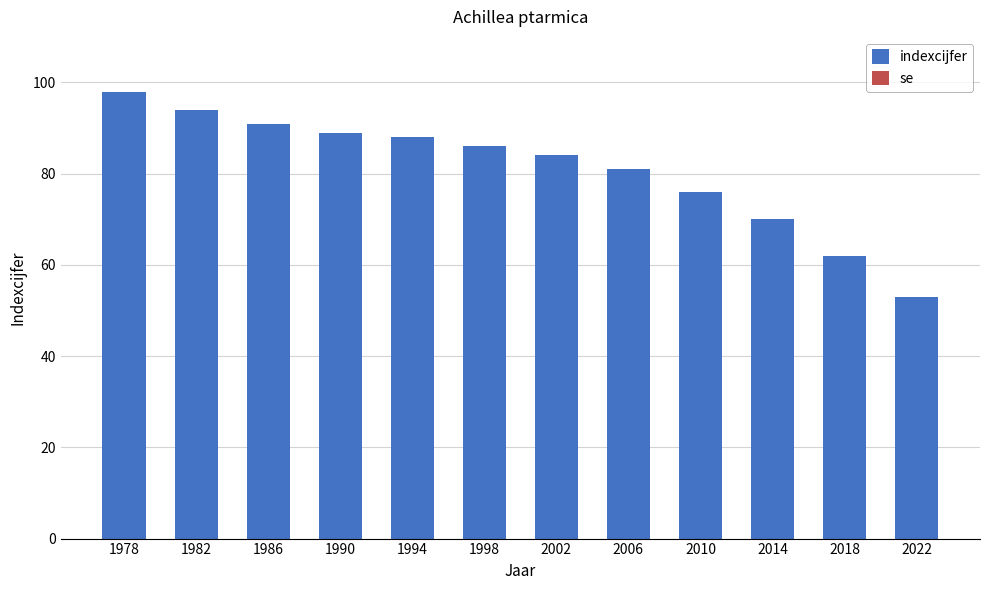

What is the value of the 6th bar from the left?

86